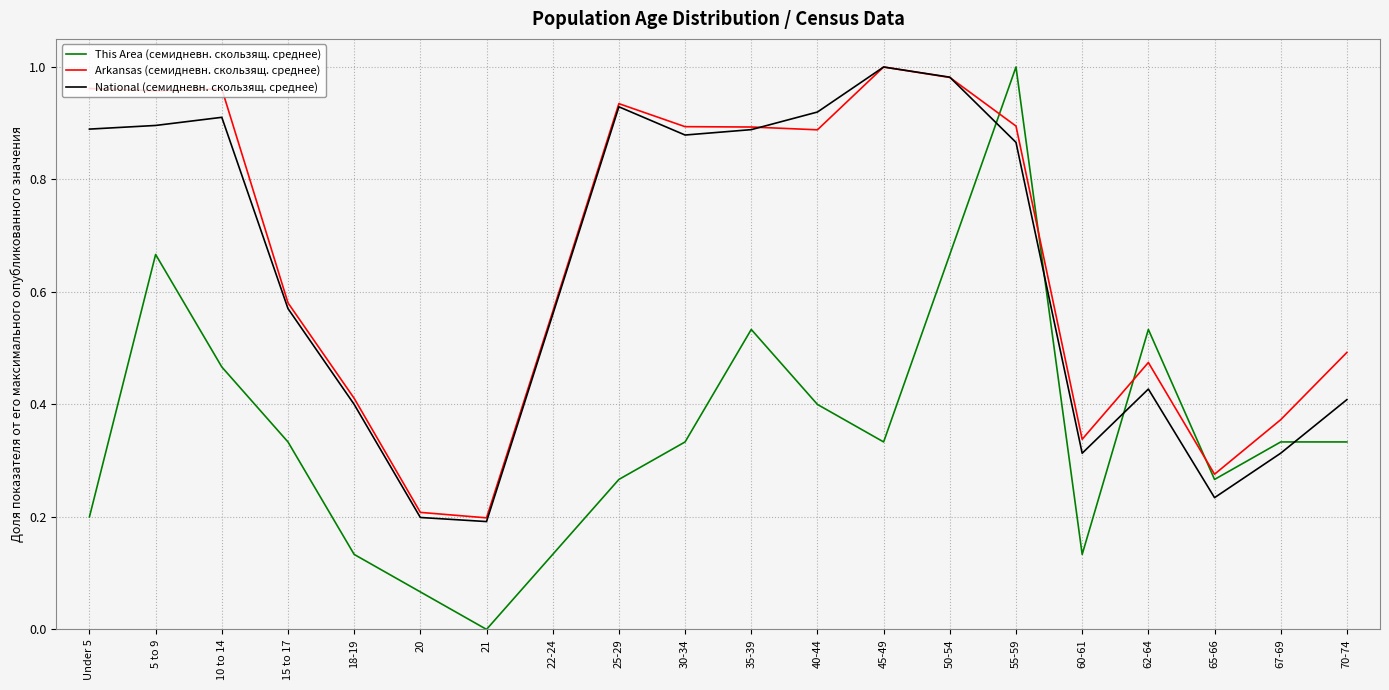

Between 50-54 and 60-61, which series saw the biggest shift?

National (семидневн. скользящ. среднее)